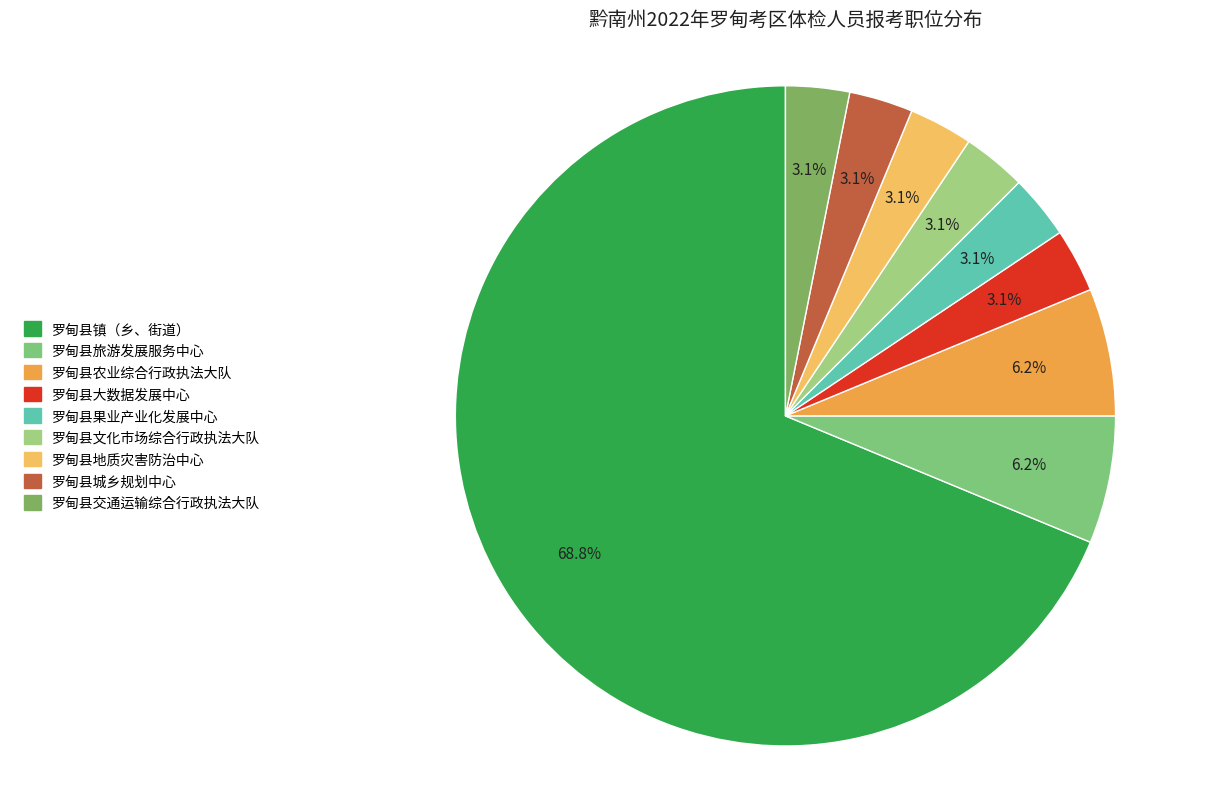

To the nearest percent, what portion does 罗甸县大数据发展中心 represent?

3%